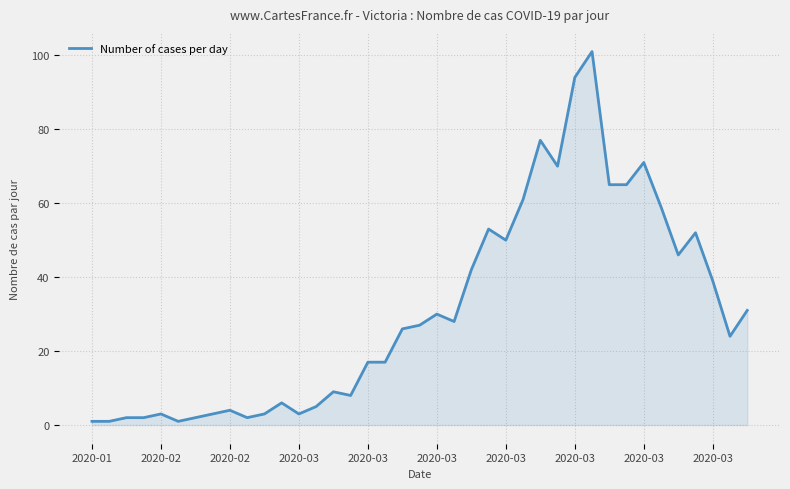

What is the difference between the maximum and minimum values?

100